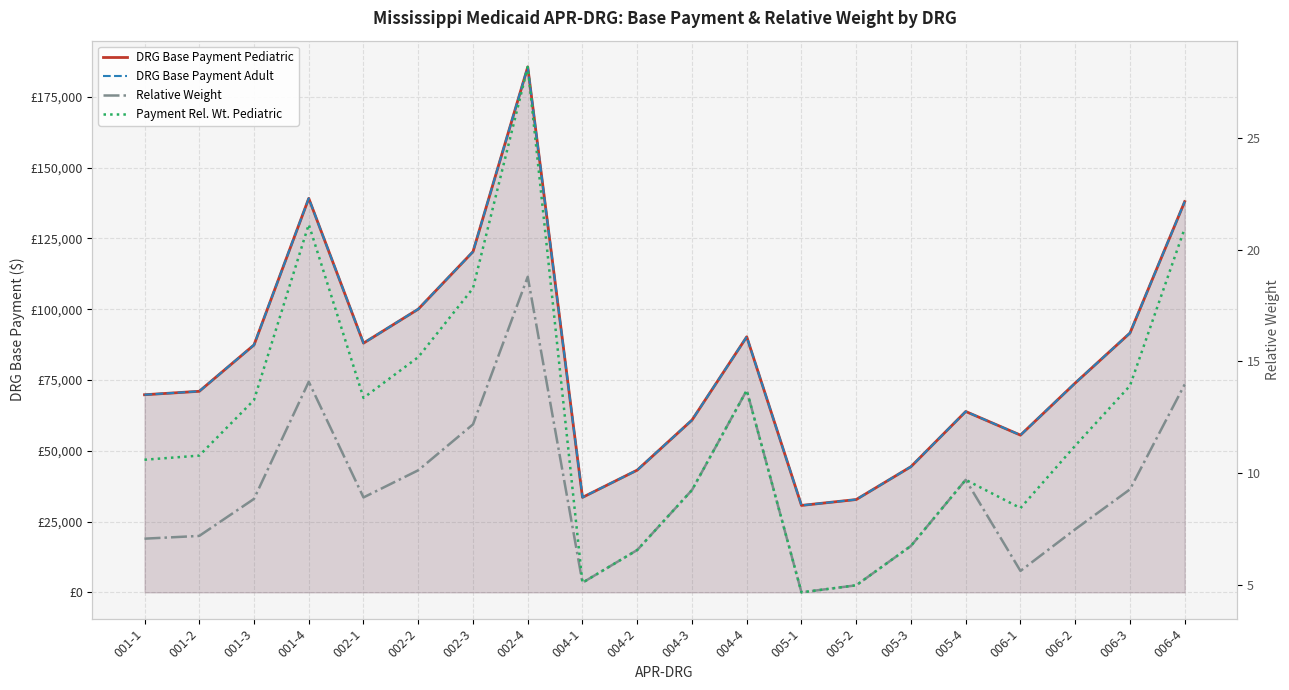

True or false: Relative Weight and Payment Rel. Wt. Pediatric intersect in this chart.

False